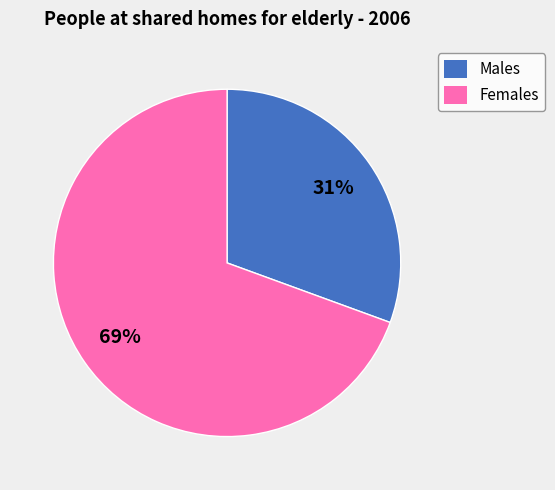

Do Females and Males together represent more than half of the pie?

Yes